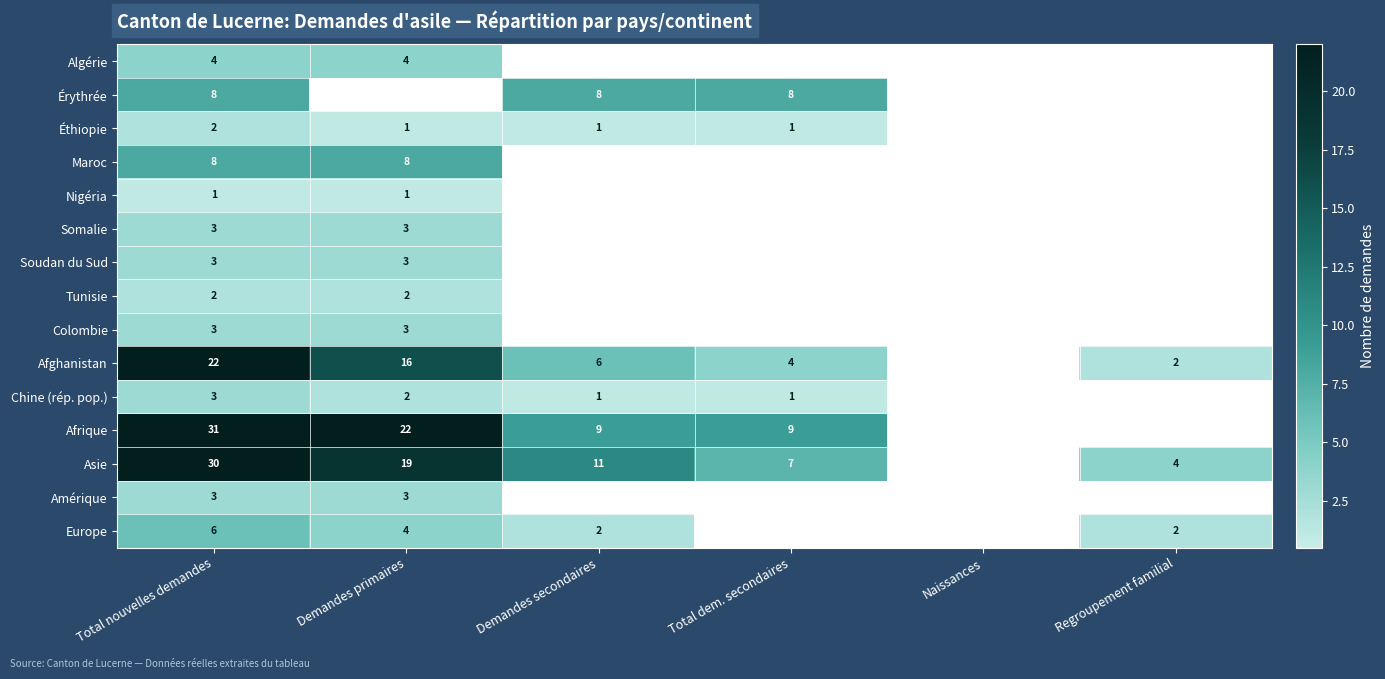

The Éthiopie series shows 1 at Total dem. secondaires. True or false?

True